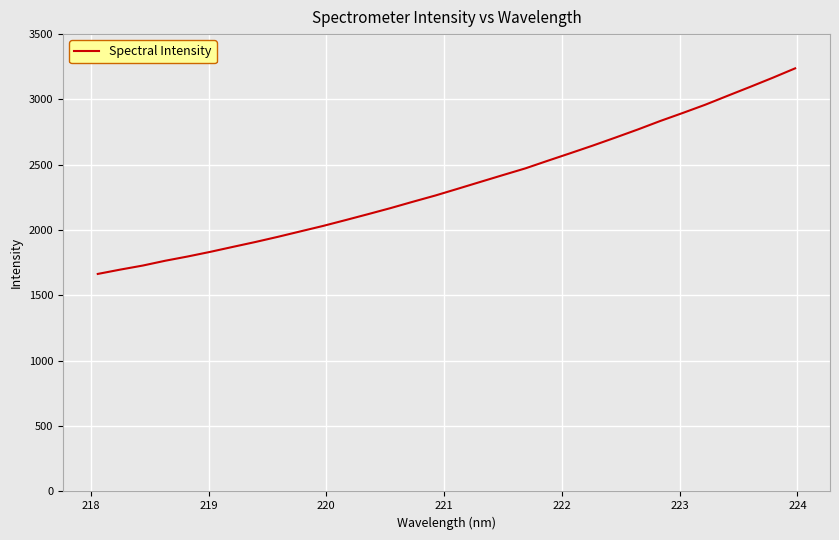

Reading left to right, extract all data points from this chart.

1664.6	1697.8	1728.8	1765.7	1798.4	1833.8	1871.7	1909.1	1948.7	1990.3	2031.8	2076.4	2121.9	2168.2	2217.2	2265.0	2316.8	2369.1	2421.2	2472.6	2531.2	2588.7	2647.1	2708.0	2770.1	2835.2	2896.5	2959.6	3028.3	3096.3	3165.8	3238.0